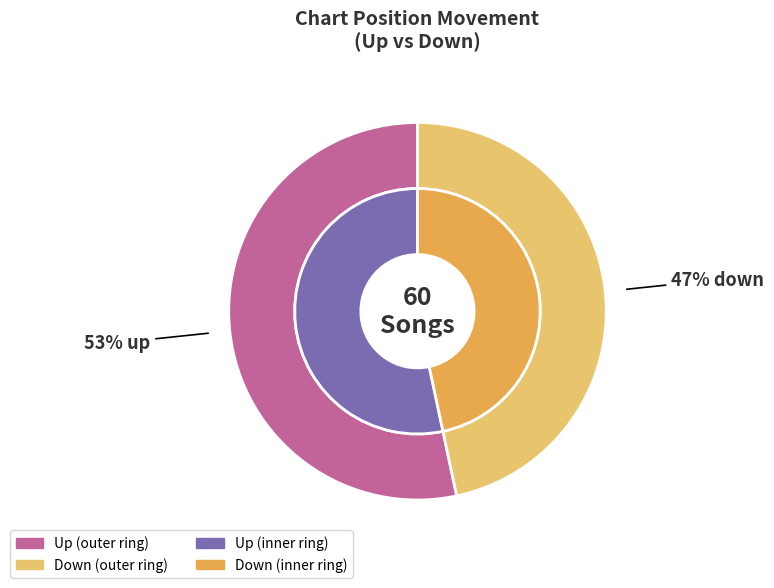

What is the change in value from up to down?

-4